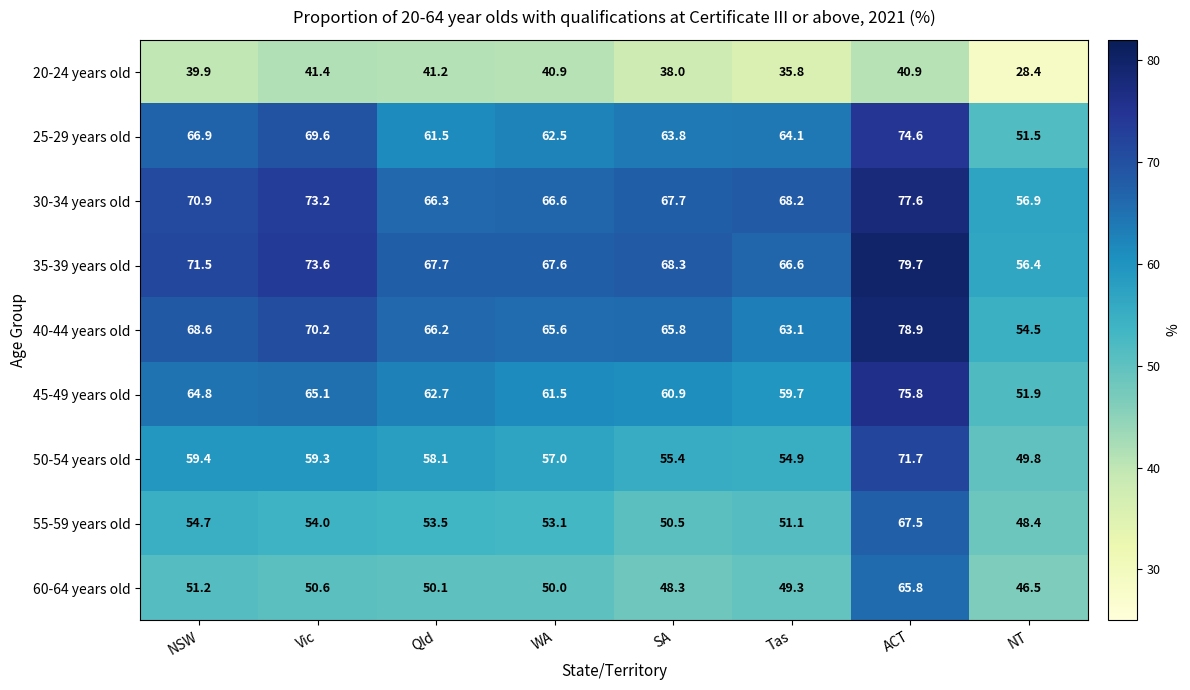

Rank the series by their maximum value, from highest to lowest.

35-39 years old, 40-44 years old, 30-34 years old, 45-49 years old, 25-29 years old, 50-54 years old, 55-59 years old, 60-64 years old, 20-24 years old